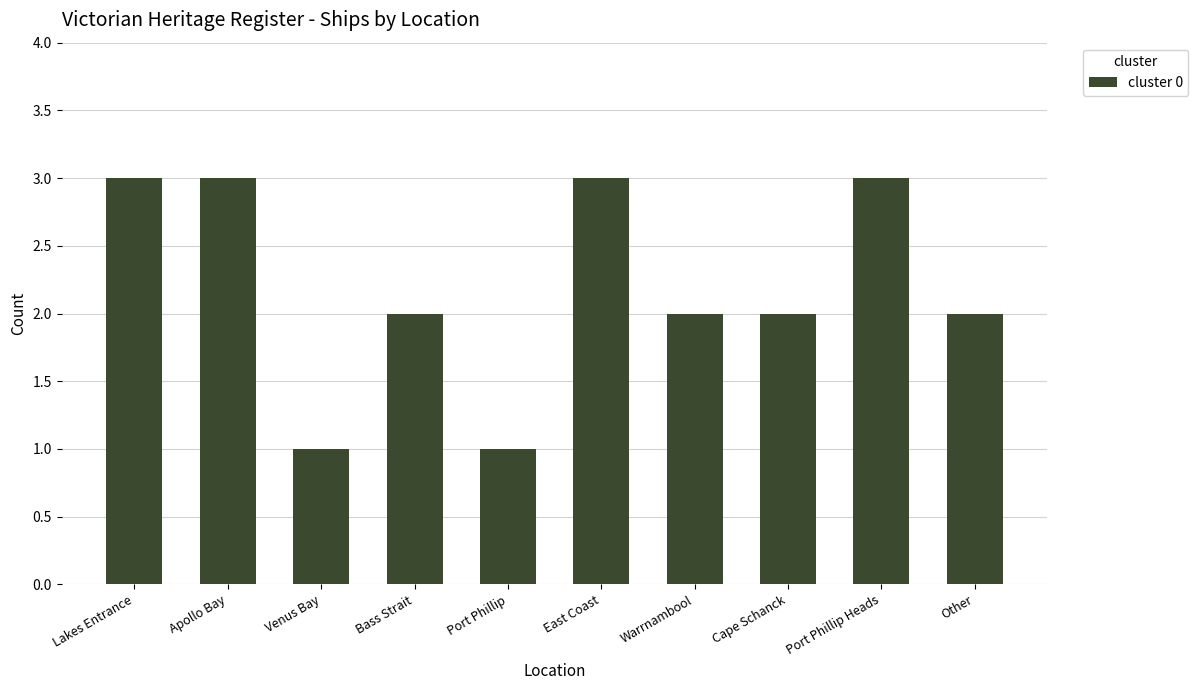

What is the approximate value at Port Phillip Heads?

3